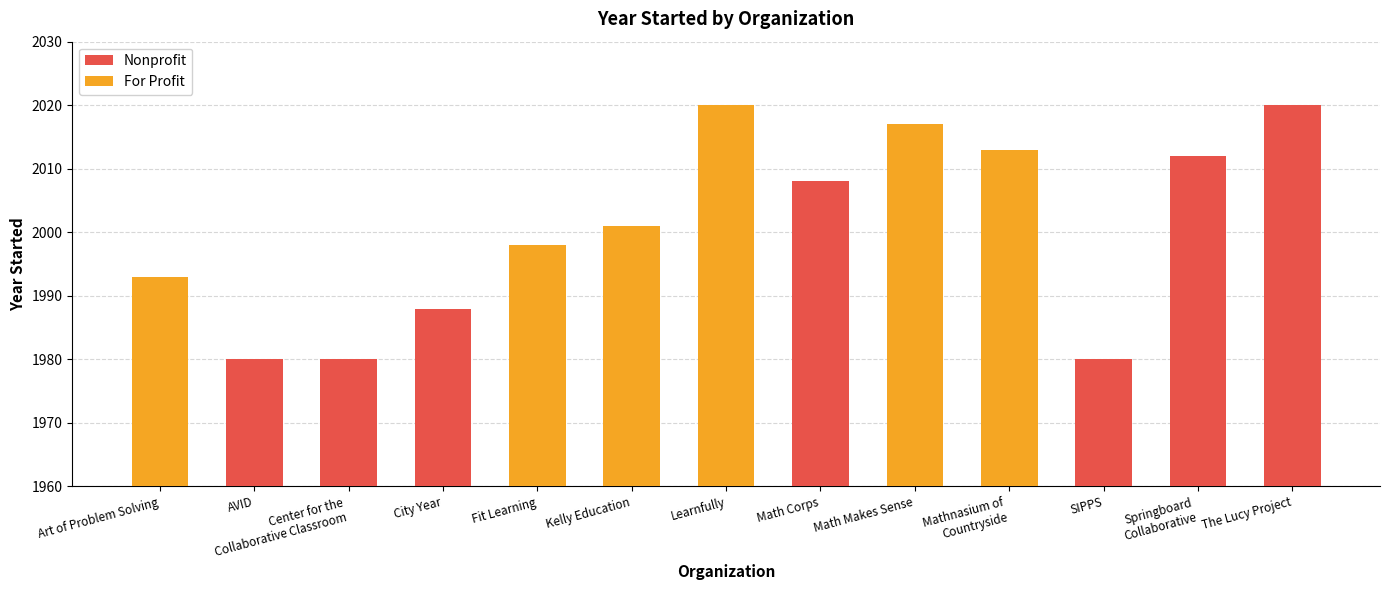

Is it true that For Profit equals 2020 at Learnfully?

True